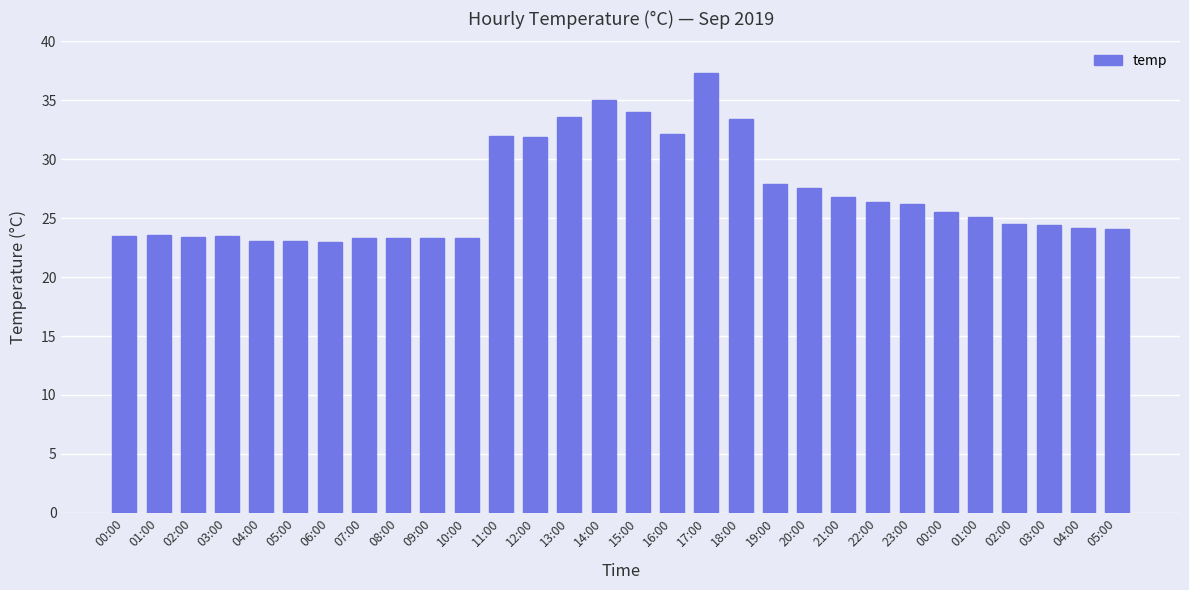

How many bars are there in total?

30